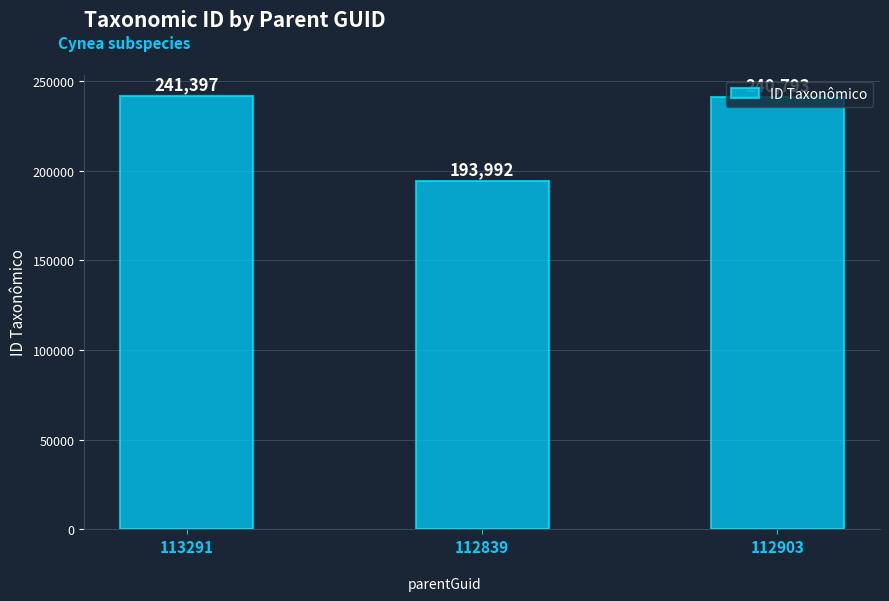

What is the difference between the values at 112903 and 113291?

604